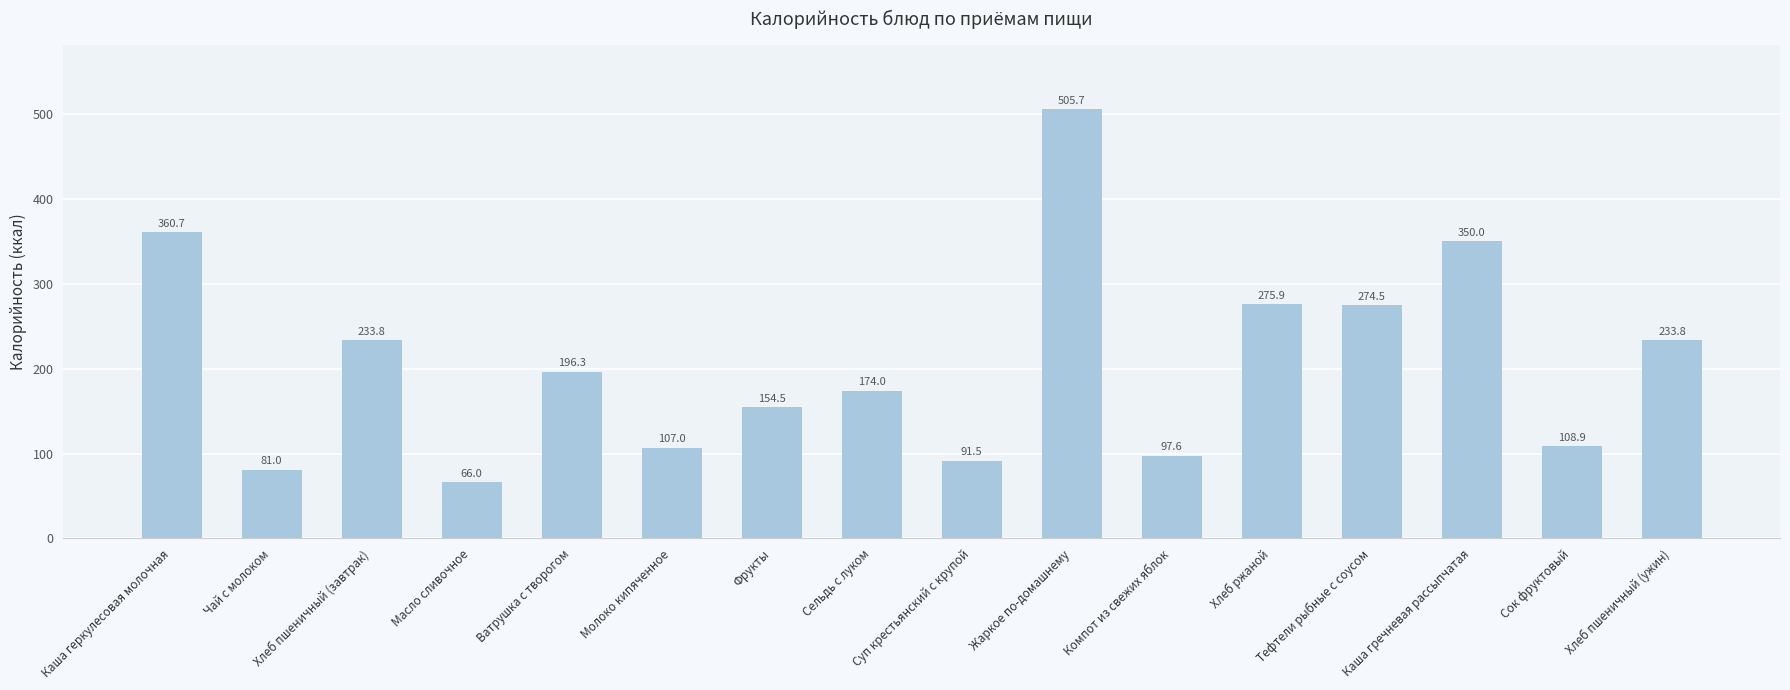

How many bars are there in total?

16